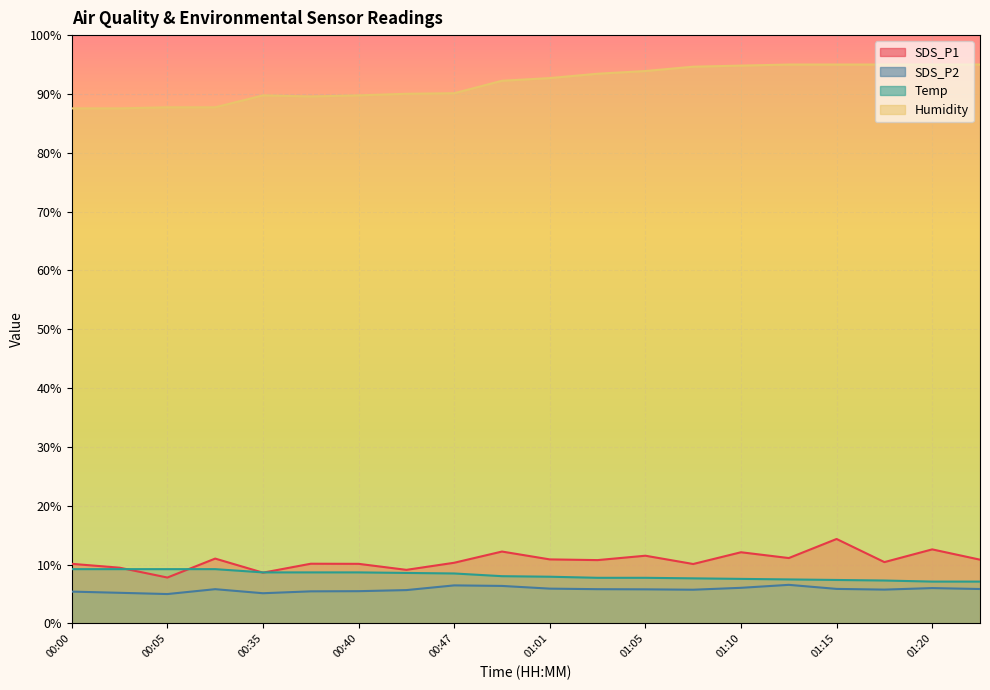

How many lines are shown in the chart?

4